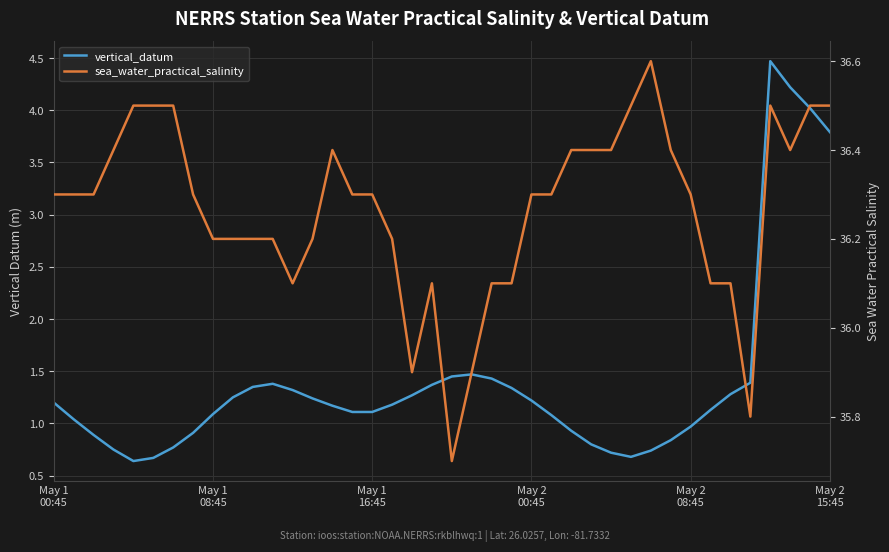

Does the chart have visible grid lines?

Yes